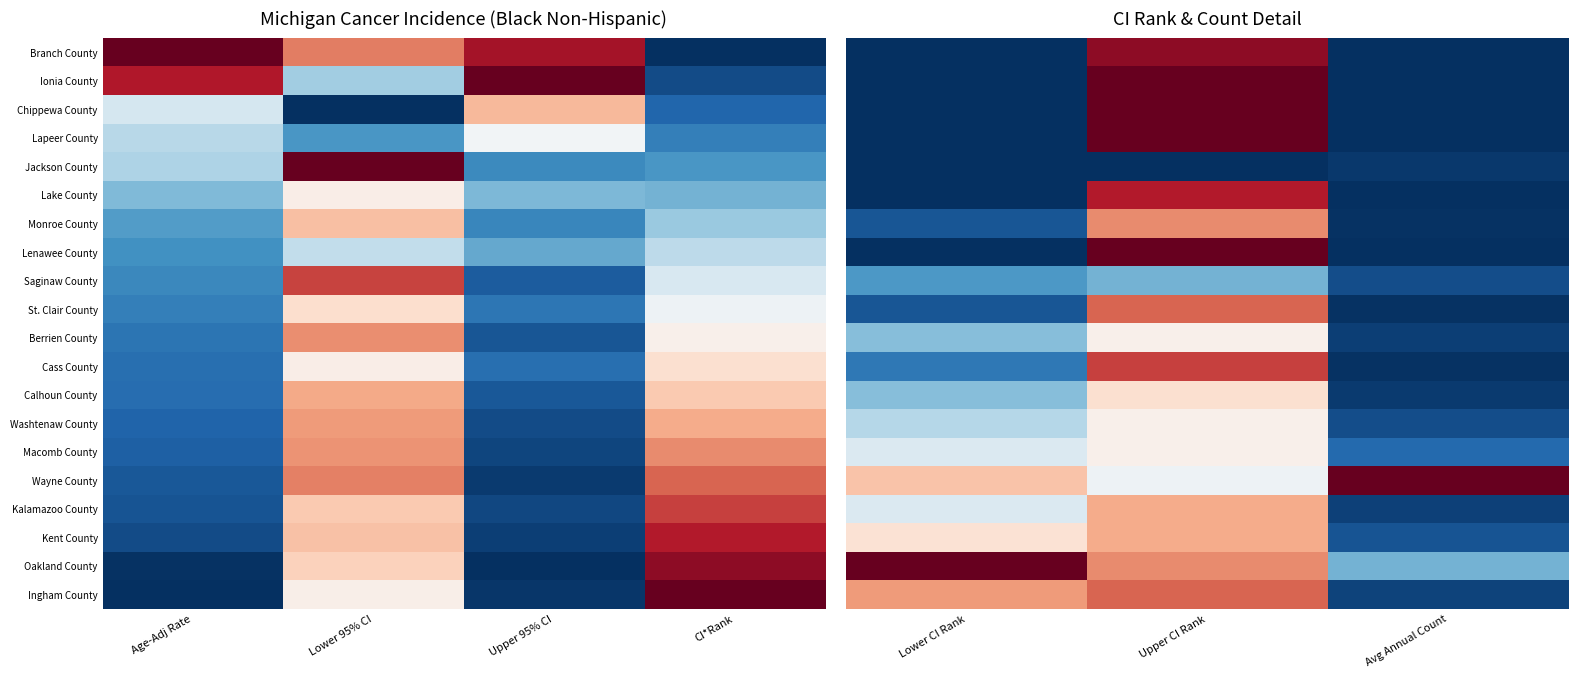

The Berrien County series shows 0.3 at Lower CI Rank. True or false?

True